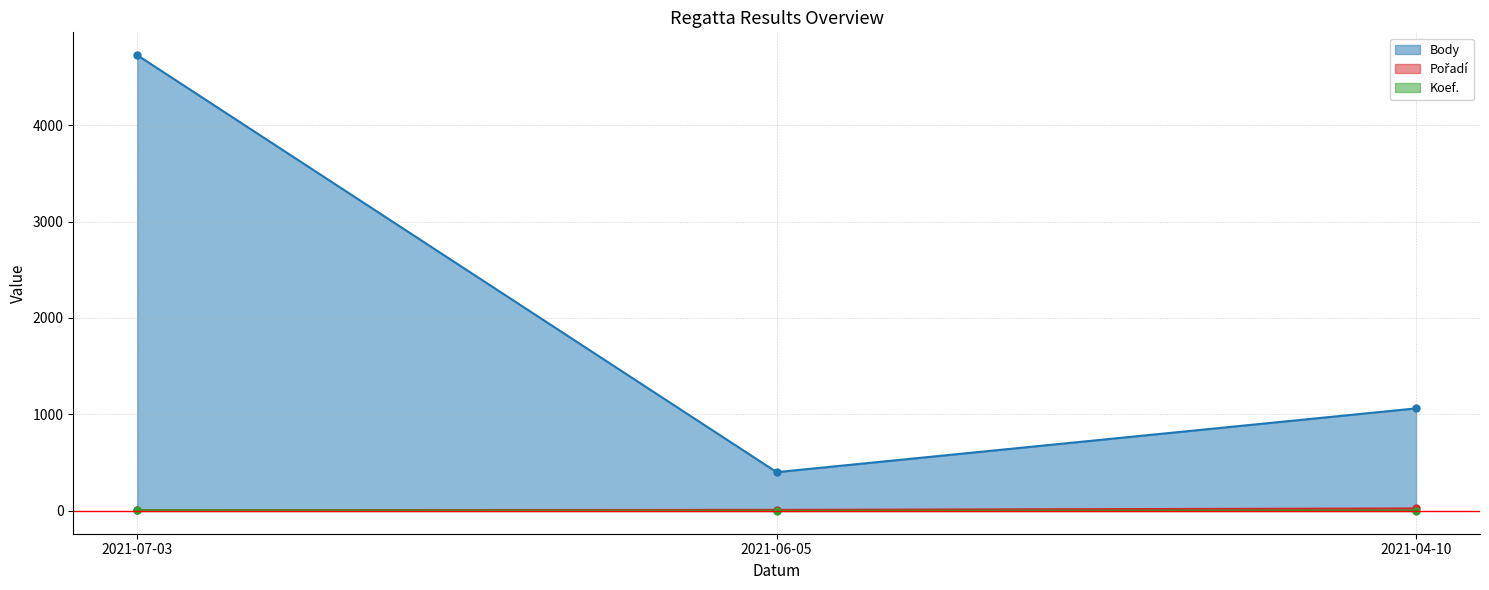

What is the label of the 1st point from the left?

2021-07-03